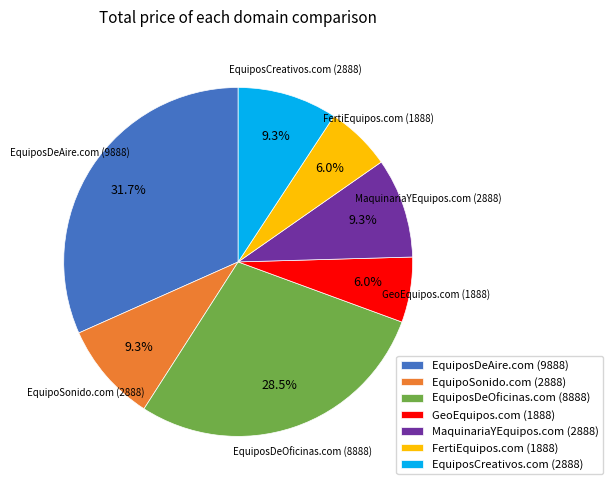

What is the ratio of the value at EquiposCreativos.com to the value at EquiposDeOficinas.com?

0.3